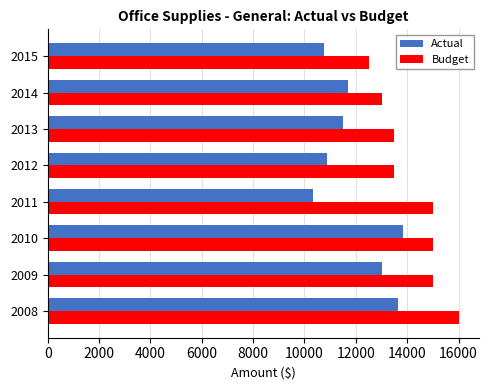

The Actual series shows 4292.8 at 2013. True or false?

False